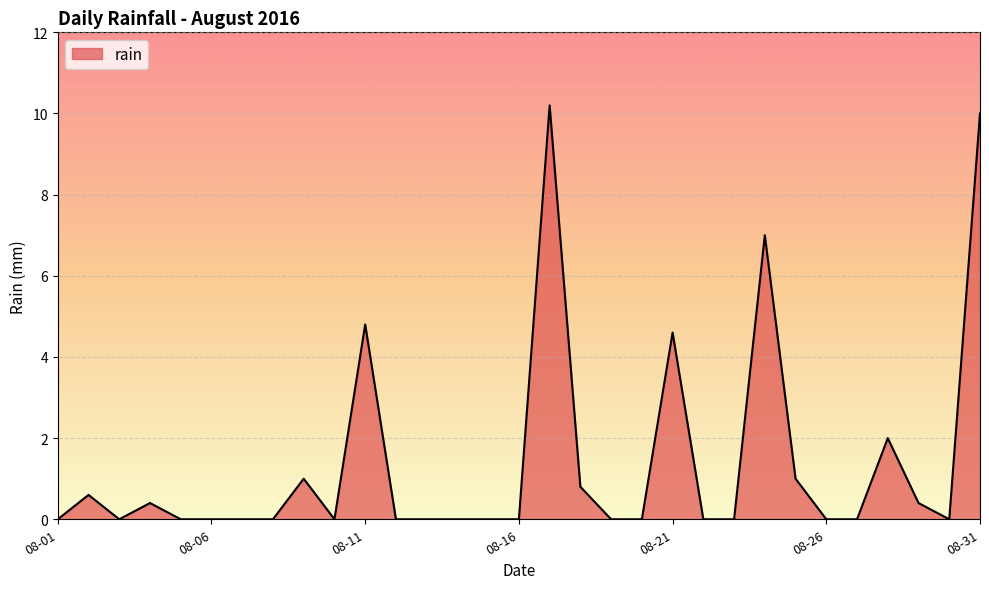

Does the chart display data point markers on the line(s)?

No